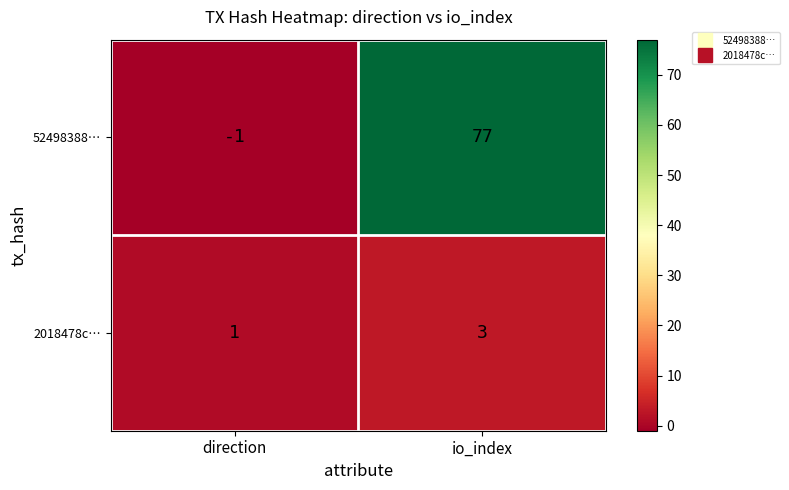

At direction, list the series in order from smallest to largest.

52498388…, 2018478c…